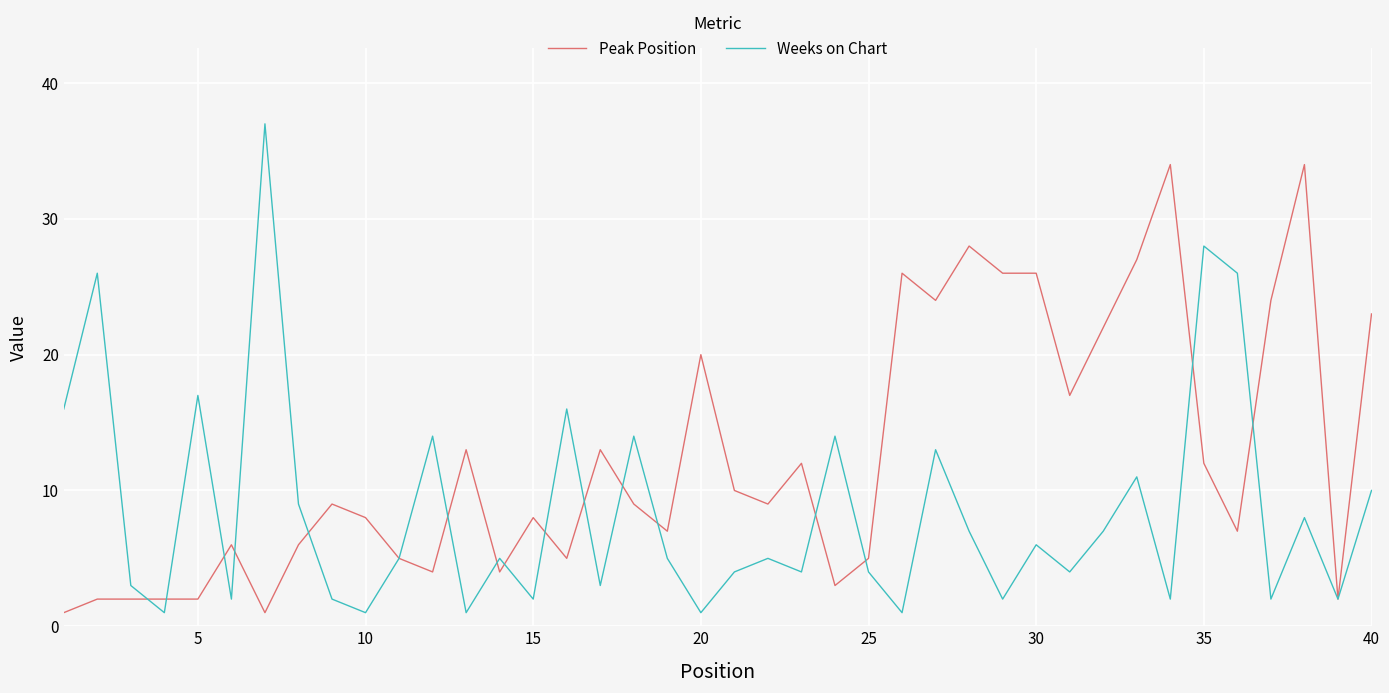

Which series has the largest range (max minus min)?

Weeks on Chart